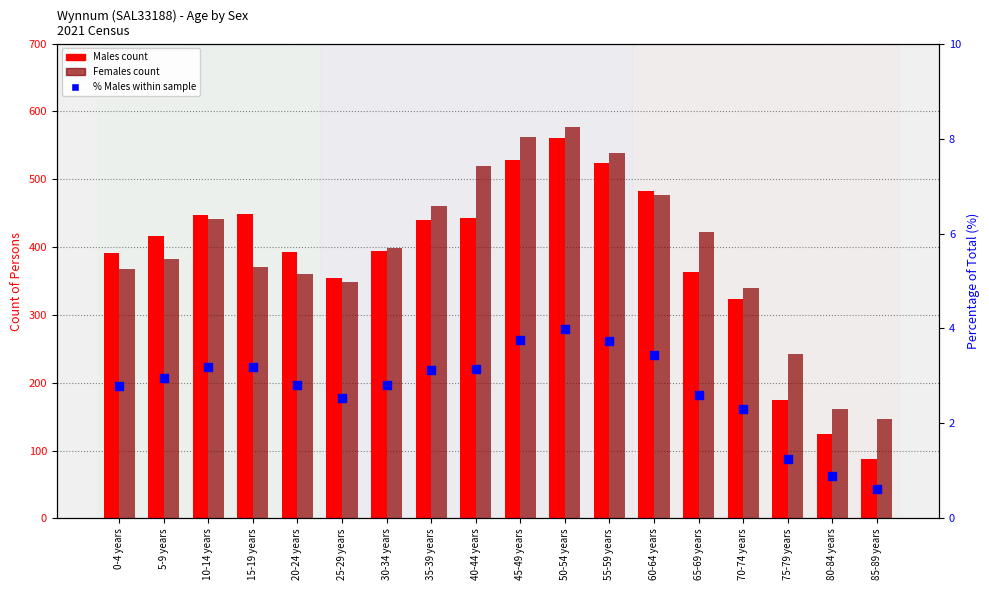

At which category is the sum across all series the highest?

50-54 years